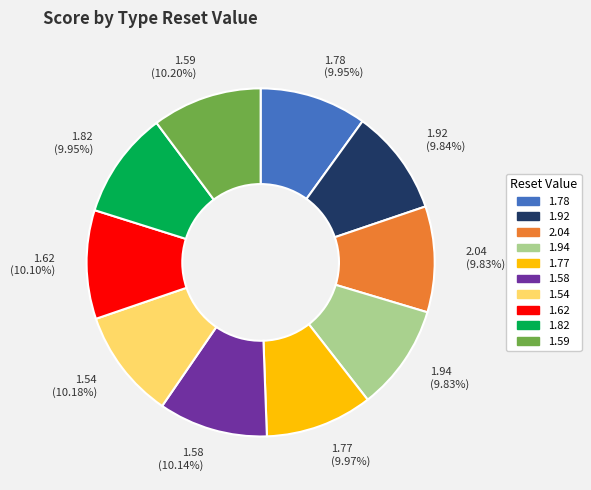

What is the ratio of the value at 1.92 to the value at 1.78?

1.0